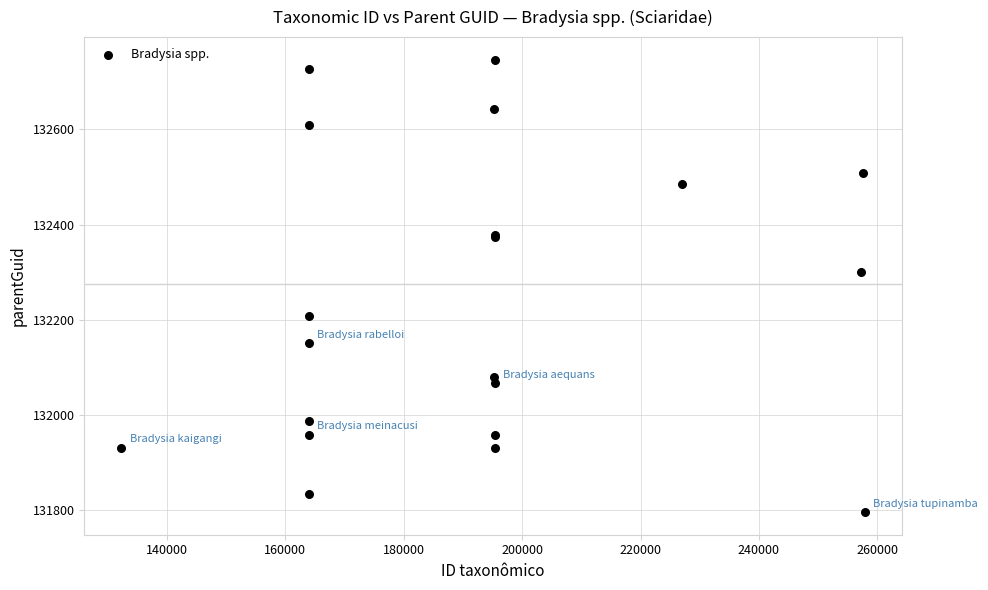

What Y value in the scatter plot is closest to 132271?

132300.8